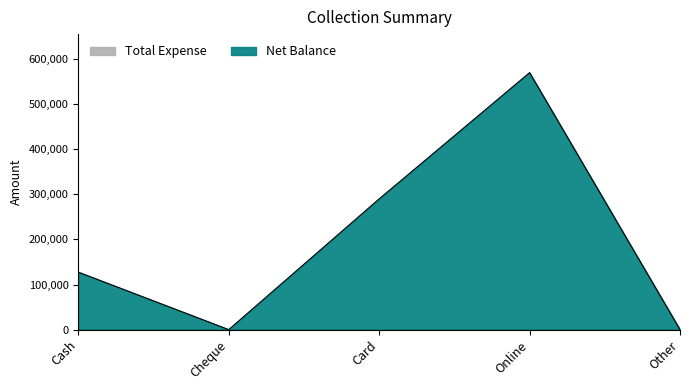

What is the difference between the values at Other and Card?

289800